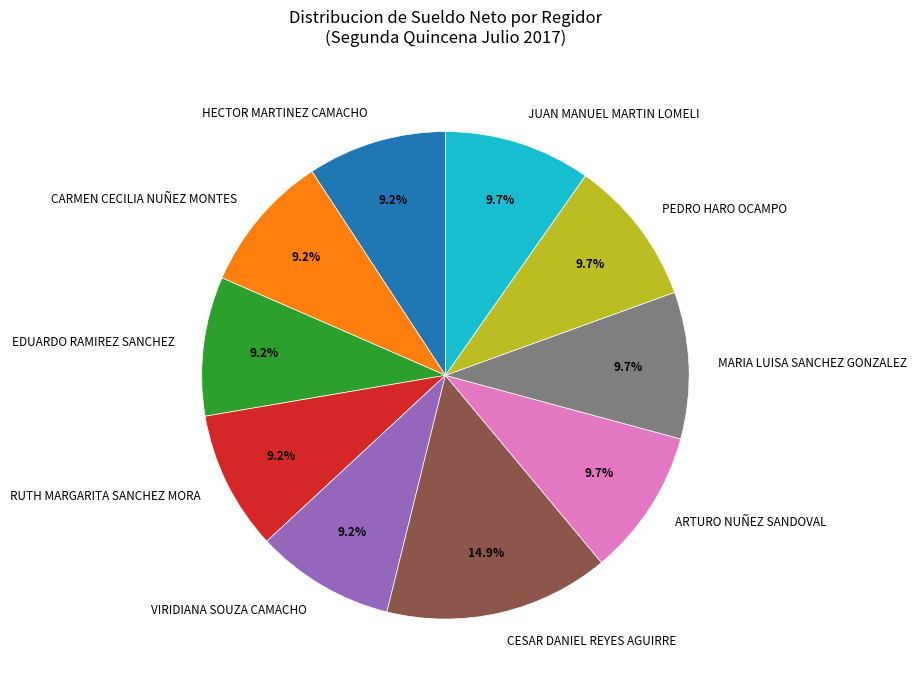

How many segments does this pie chart have?

10